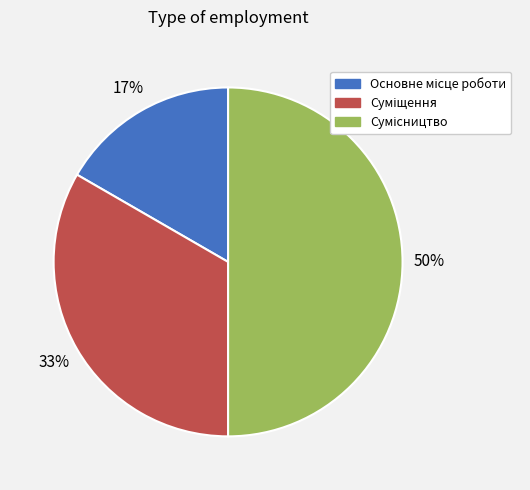

To the nearest percent, what is the average slice percentage?

33%